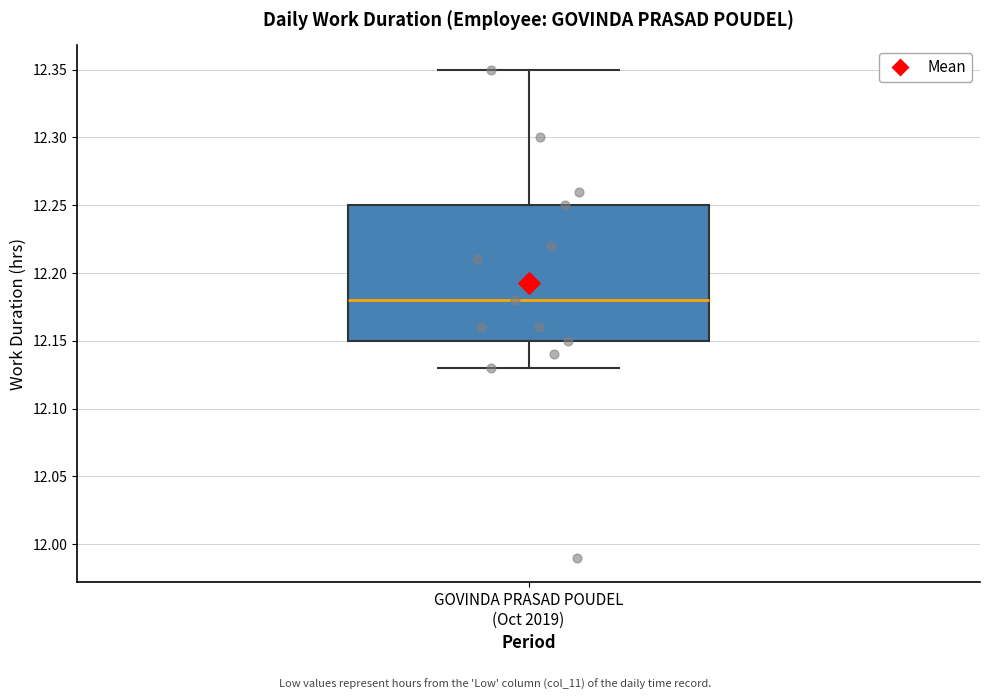

Read this box plot against the y-axis: the position of the median line, the range covered by the box, and the ends of both whiskers. The values are not printed on the chart, so give them approximately, as read against the axis.

median 12.18, box 12.15 to 12.25, whiskers 12.13 to 12.35